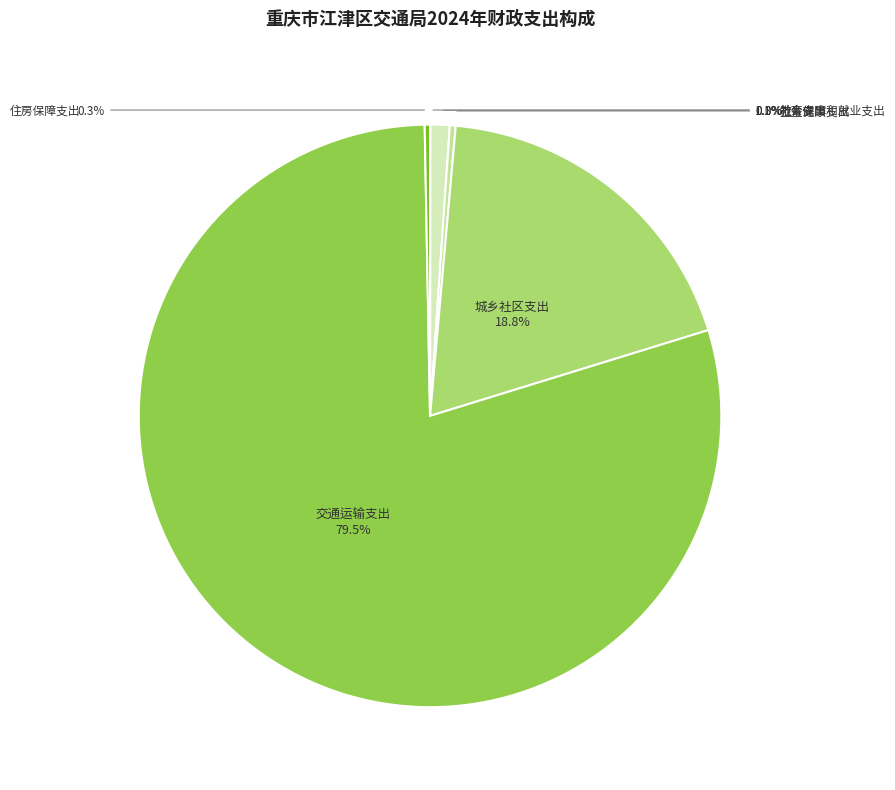

Is it true that 城乡社区支出 is 9% of the pie?

False